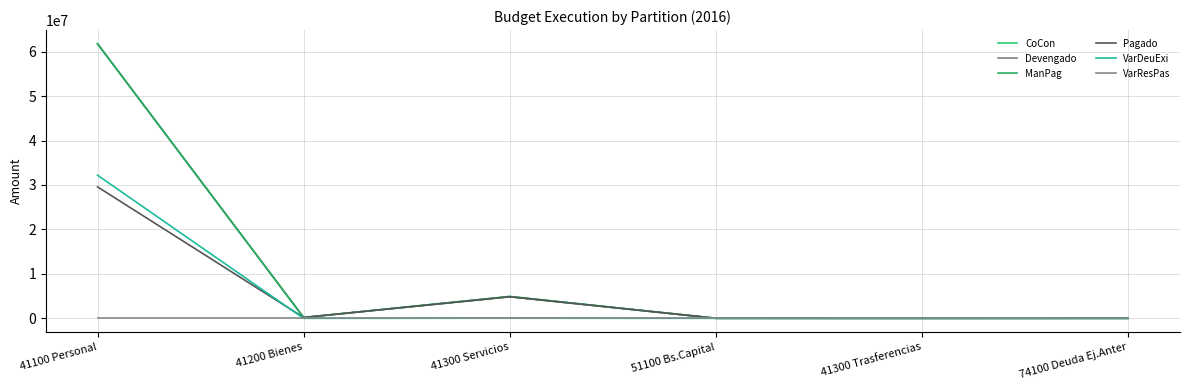

List the labels in order of Pagado value, largest first.

41100 Personal, 41300 Servicios, 41200 Bienes, 51100 Bs.Capital, 74100 Deuda Ej.Anter, 41300 Trasferencias